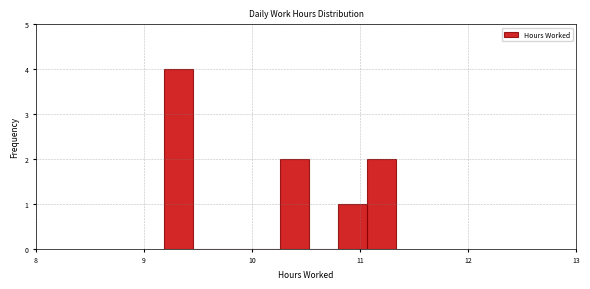

Around what value on the x-axis is the tallest bar? Give the approximate position of its centre, as read against the axis.

9.3